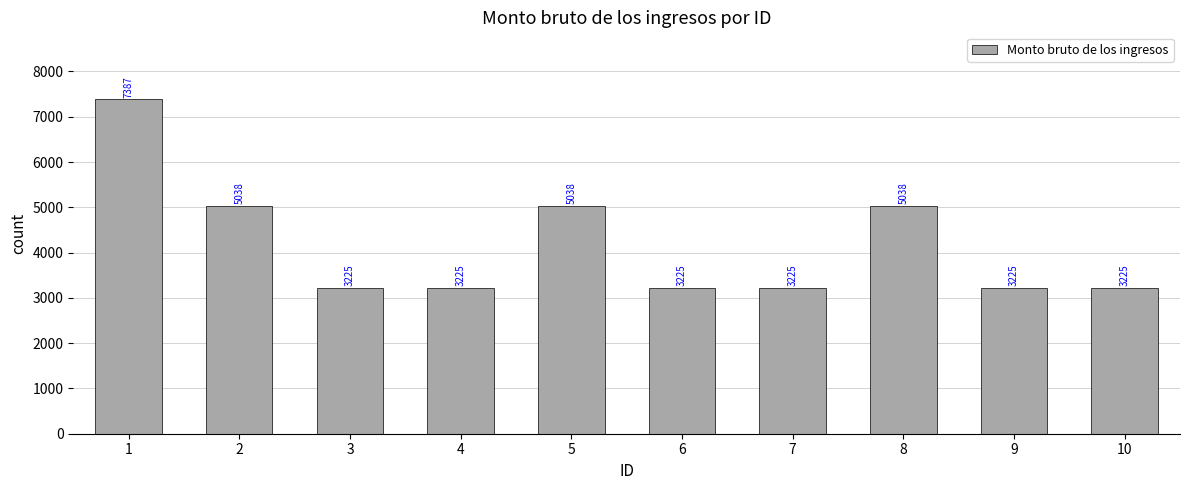

What is the value of the 10th bar from the left?

3225